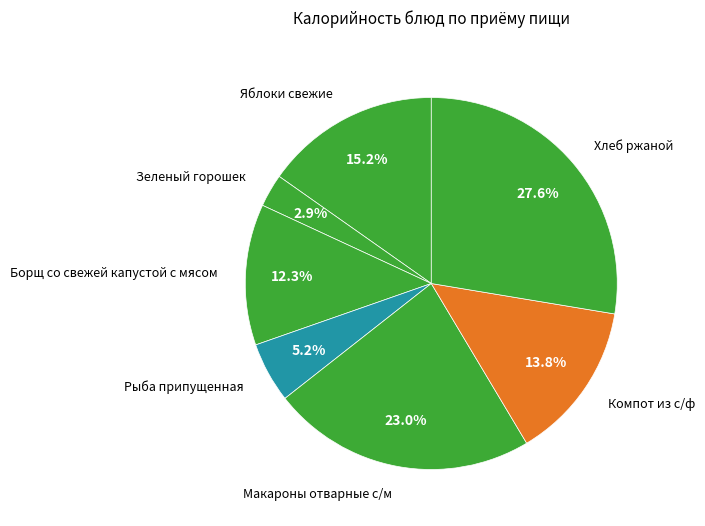

Do Рыба припущенная and Макароны отварные с/м together represent more than half of the pie?

No